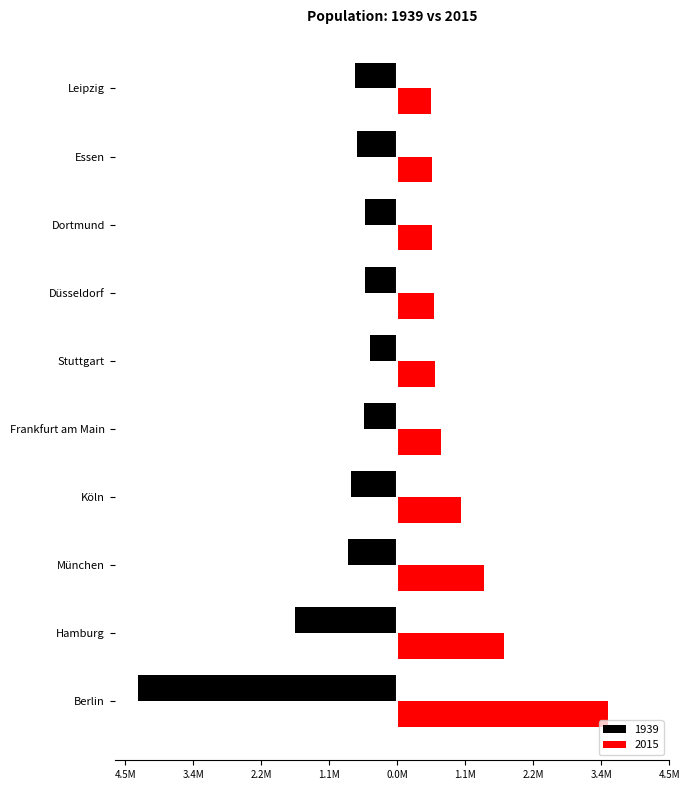

Between München and Köln, which series saw the biggest shift?

2015